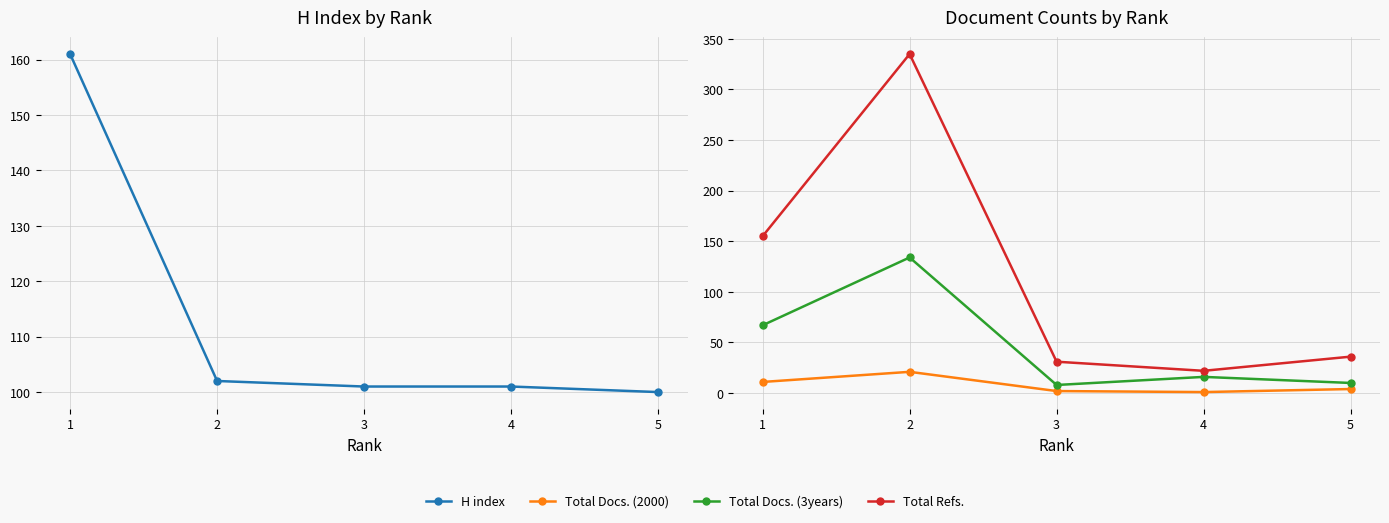

True or false: Total Docs. (3years) has more than 1 interior local peaks.

True